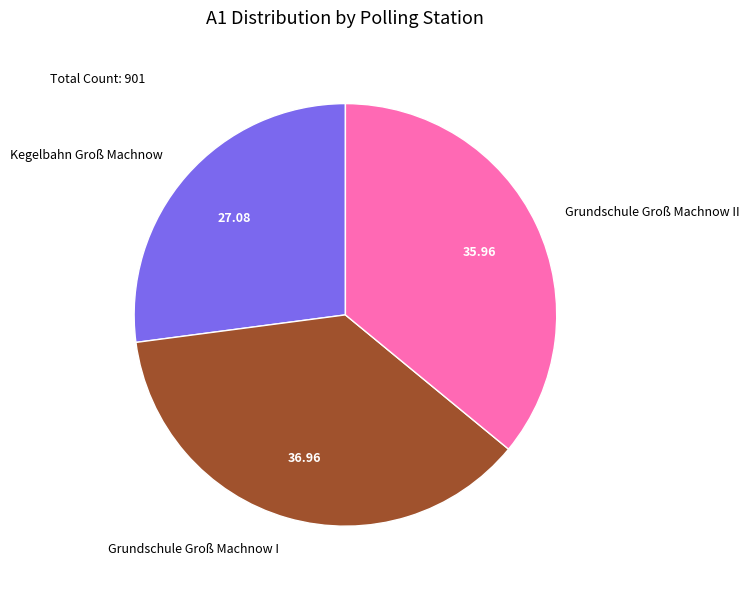

Rank the categories by value from highest to lowest.

Grundschule Groß Machnow I, Grundschule Groß Machnow II, Kegelbahn Groß Machnow